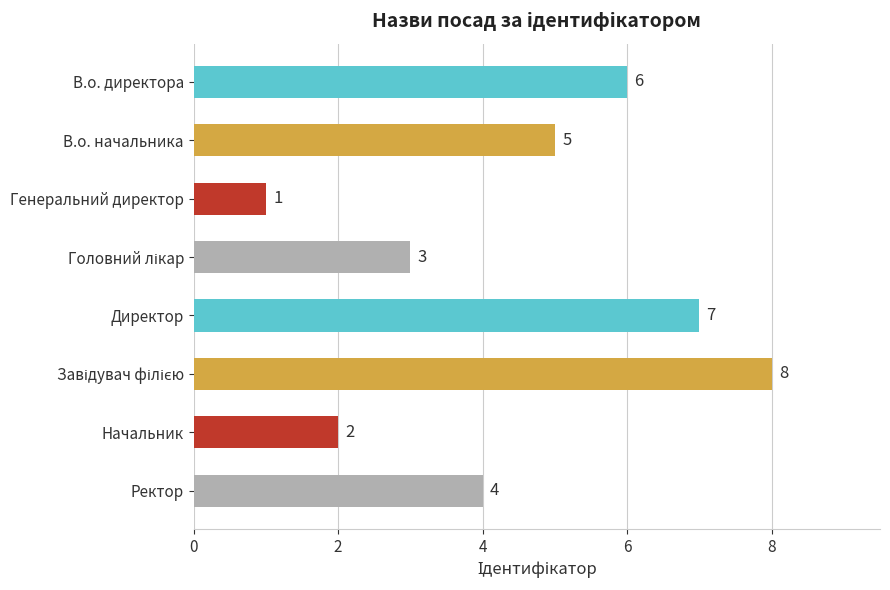

At which label is the value closest to 4?

Ректор